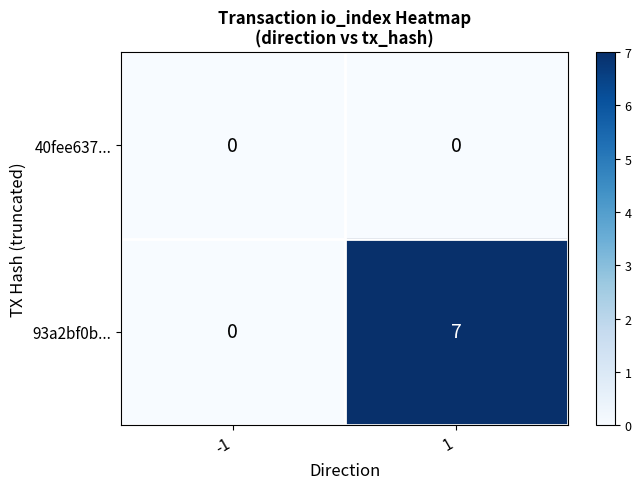

What is the greatest value displayed?

7